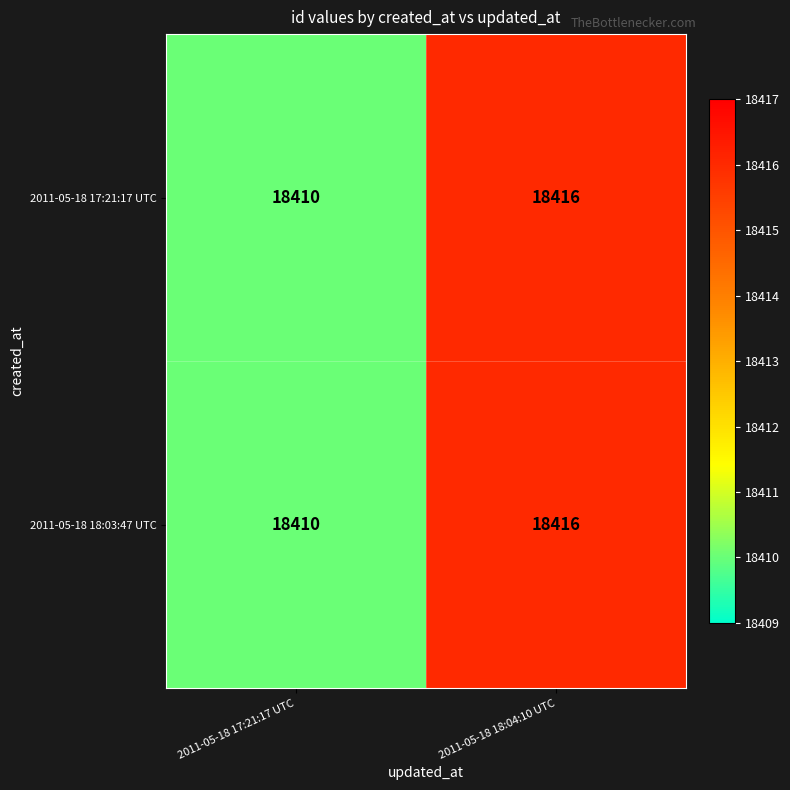

At which category is the sum across all series the highest?

2011-05-18 18:04:10 UTC